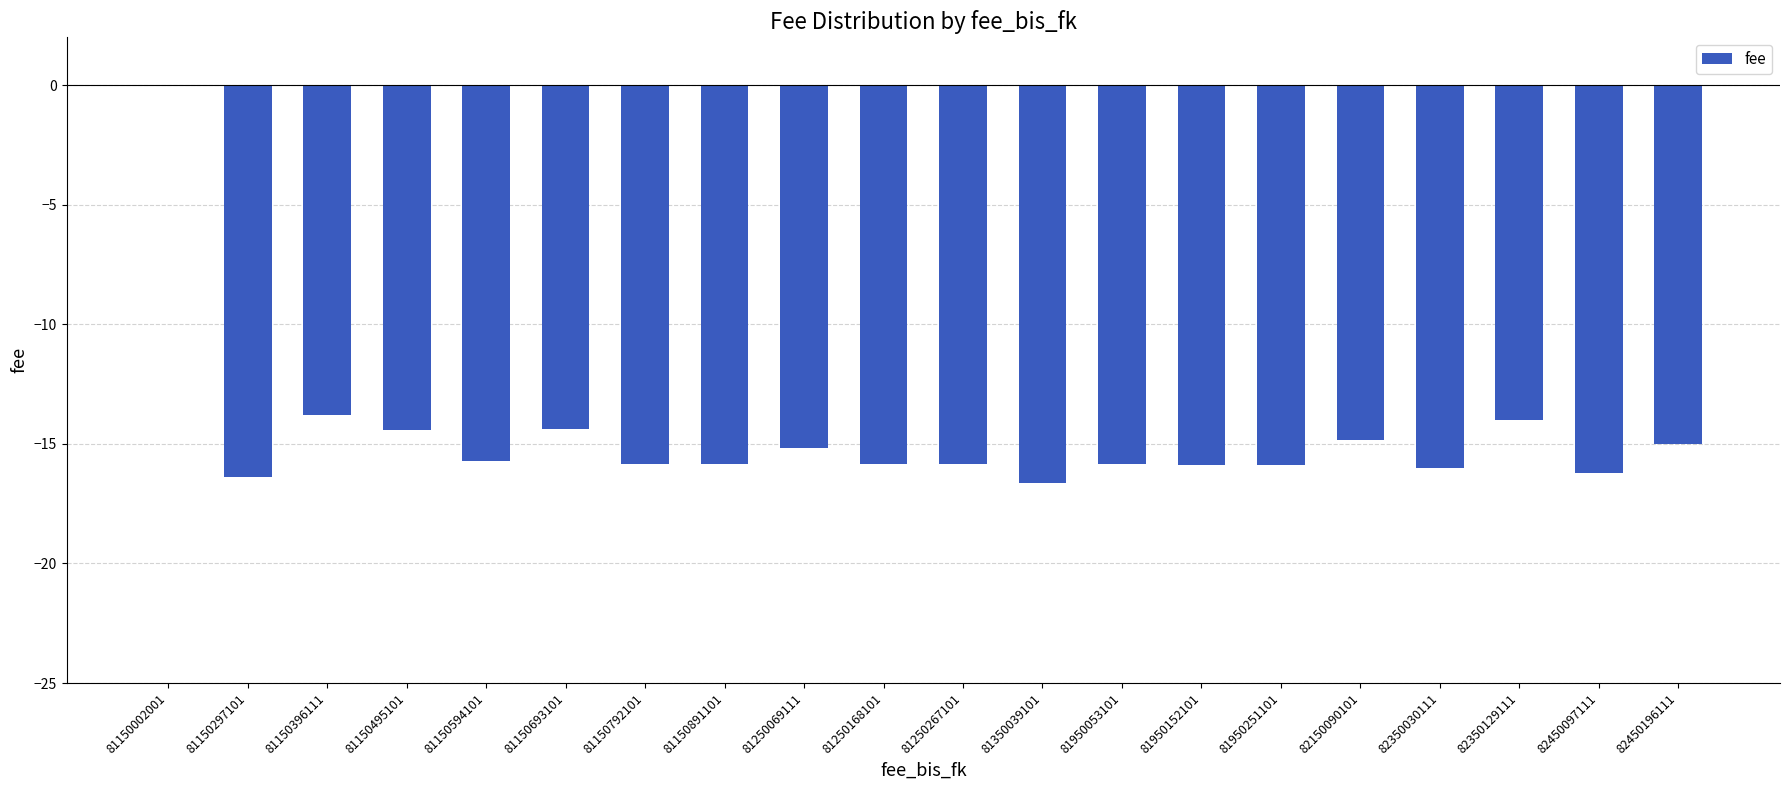

What value does the data have at 81150891101?

-15.8